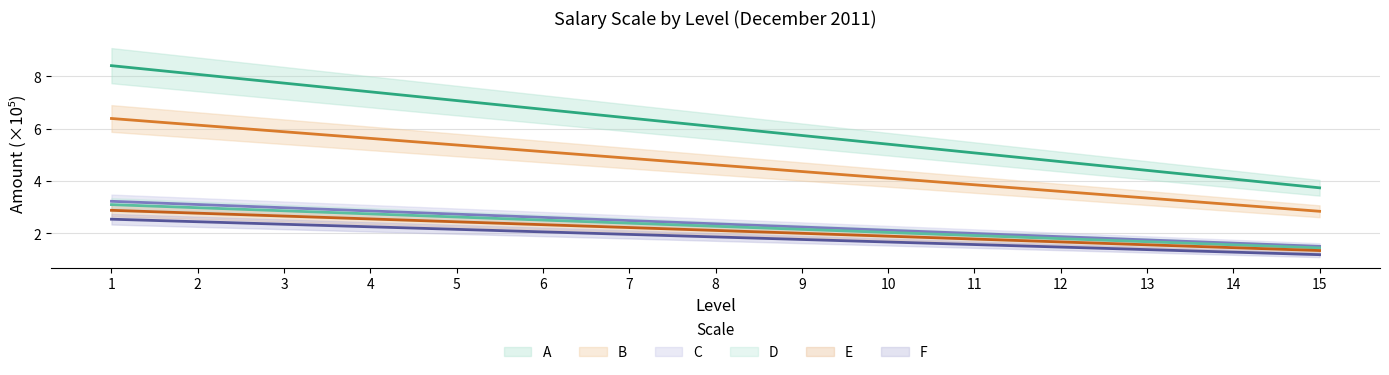

How many series are shown in this chart?

6